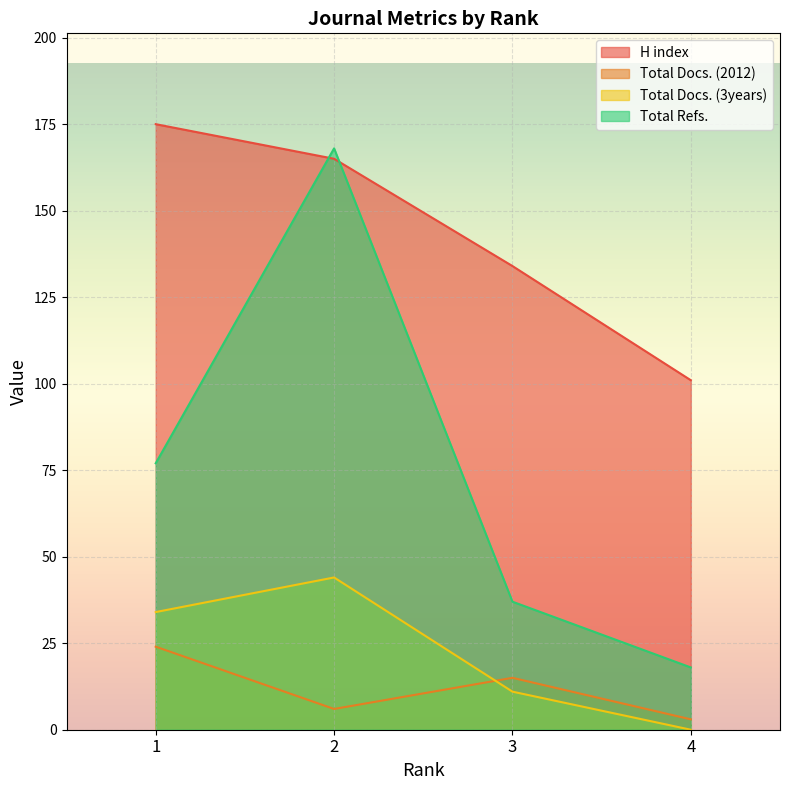

What is the average value of the Total Docs. (3years) series?

22